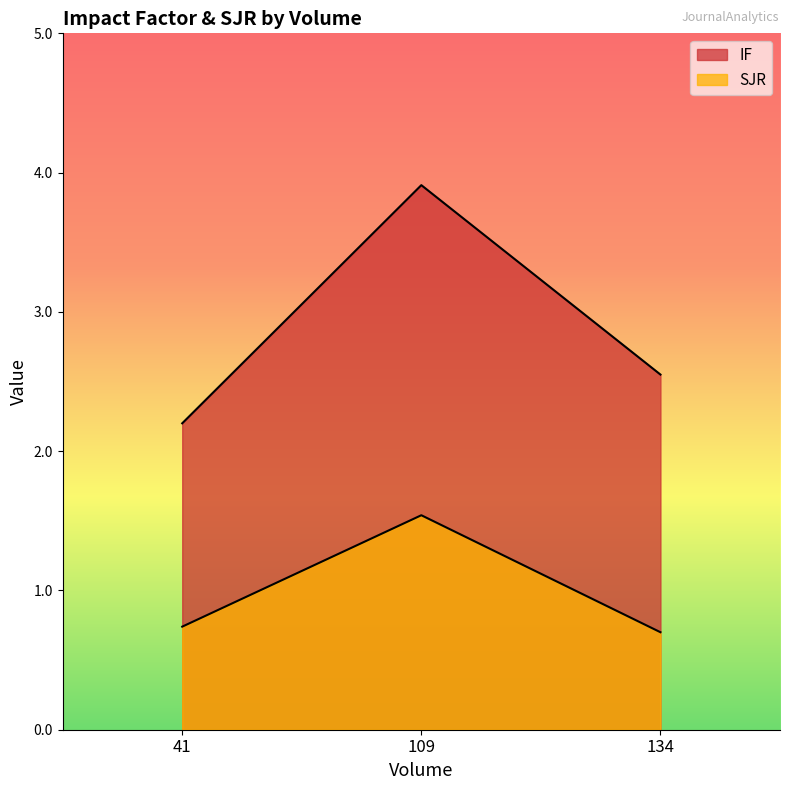

Between 134 and 41, which is larger?

134